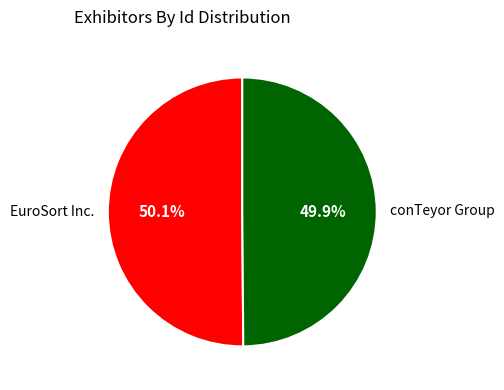

To the nearest percent, what portion does conTeyor Group represent?

50%